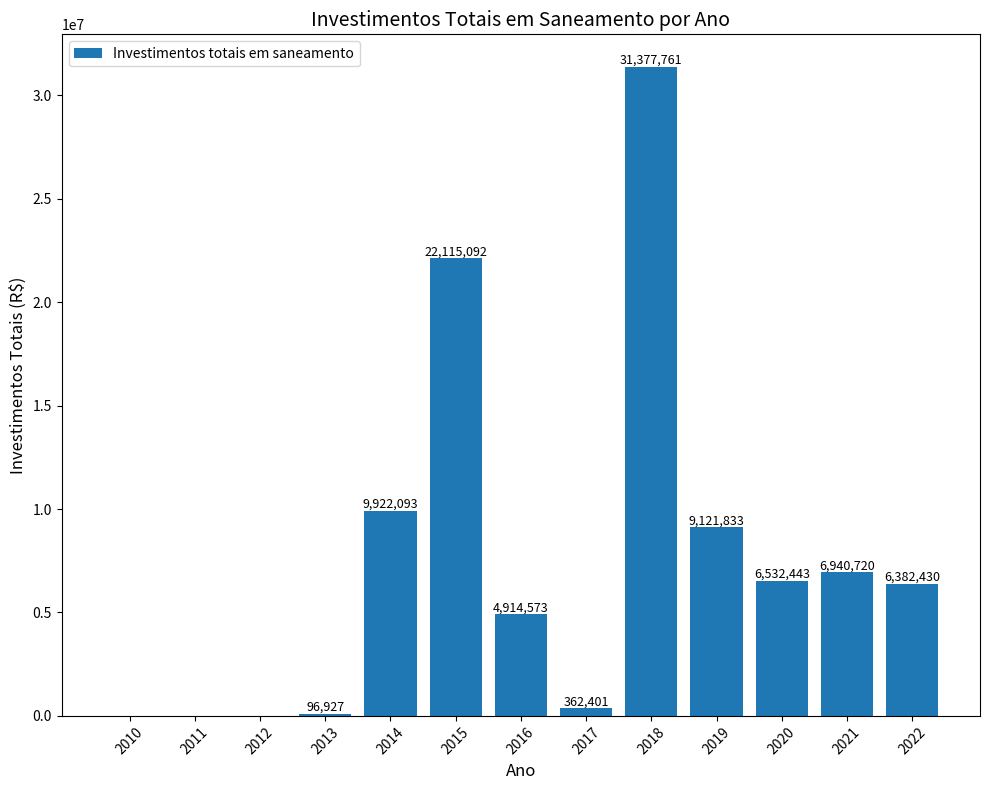

The chart shows a value of 22115092.2 at 2015. True or false?

True